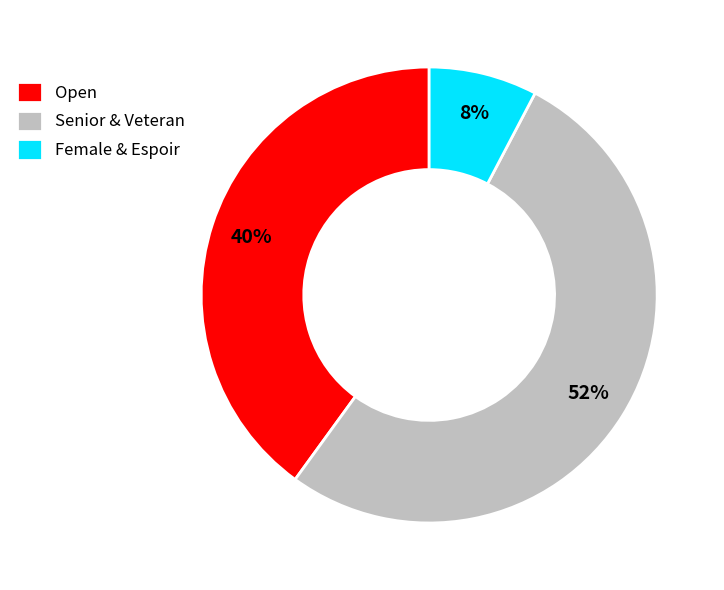

What is the majority slice?

Senior & Veteran